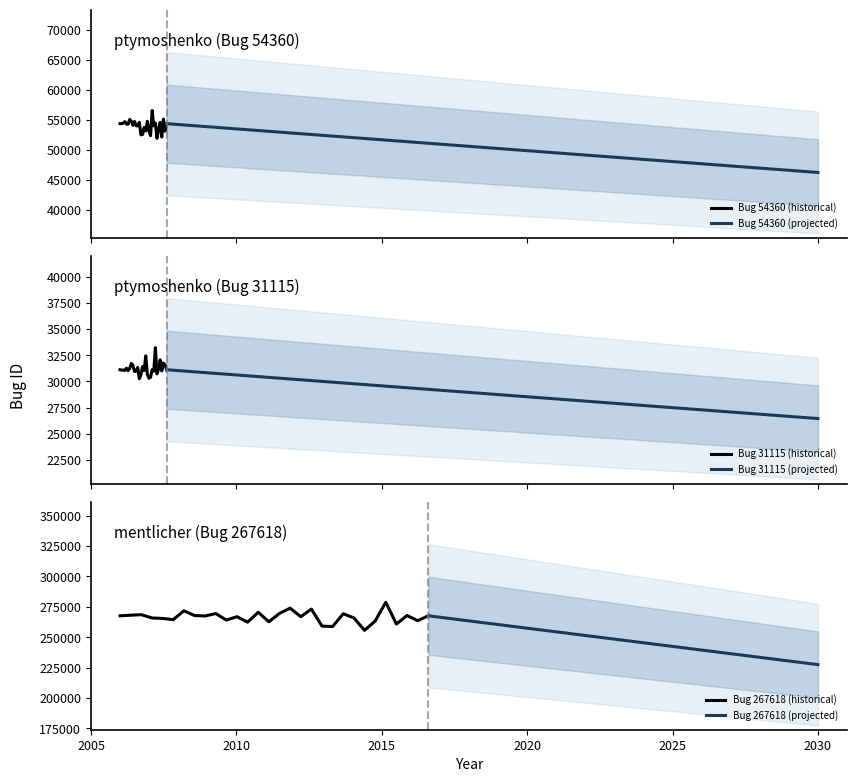

The chart shows a value of 267618 at 2016-08-17 12:36:39. True or false?

True